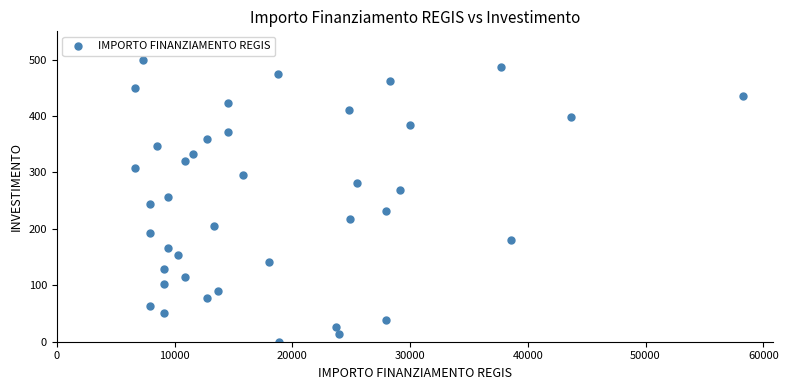

What is the range of X values (max minus min)?

51595.0